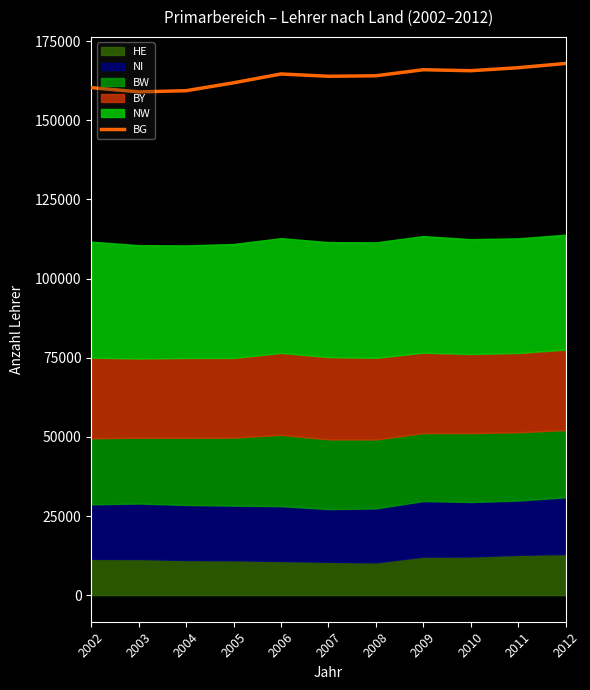

What is the highest value of the BG series?

167959